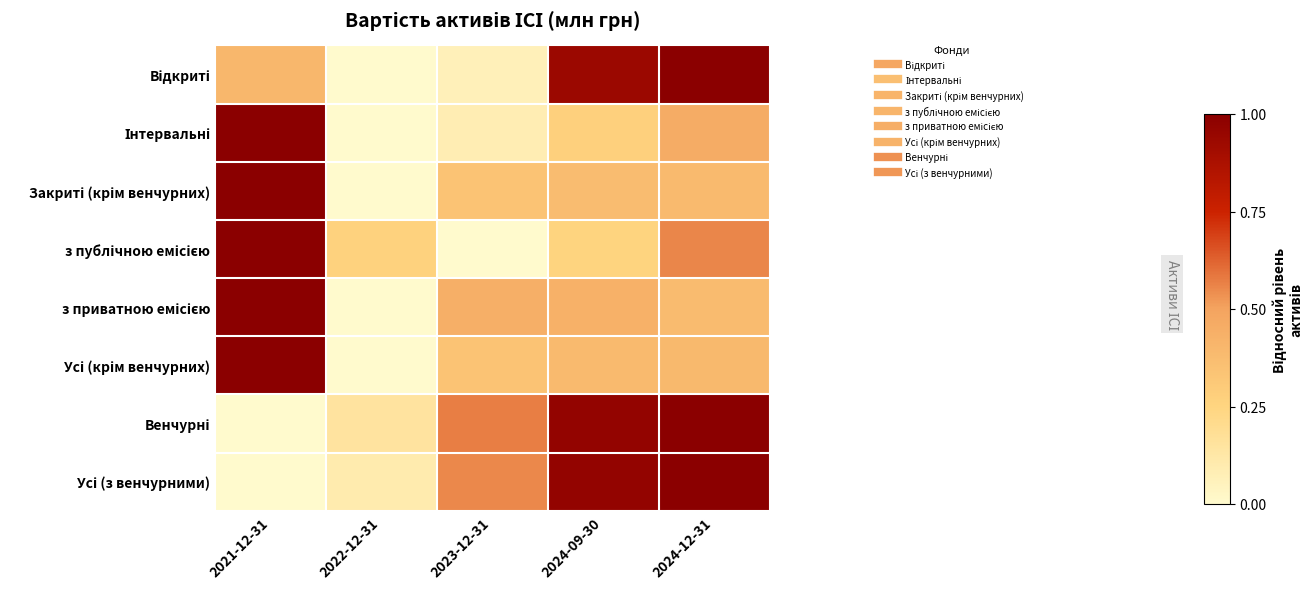

What is the total value across all series at 2024-12-31?

5.2